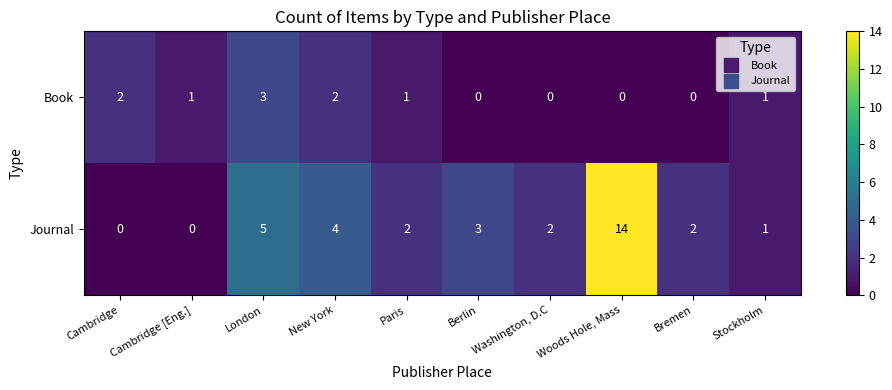

At Paris, list the series in order from smallest to largest.

Book, Journal